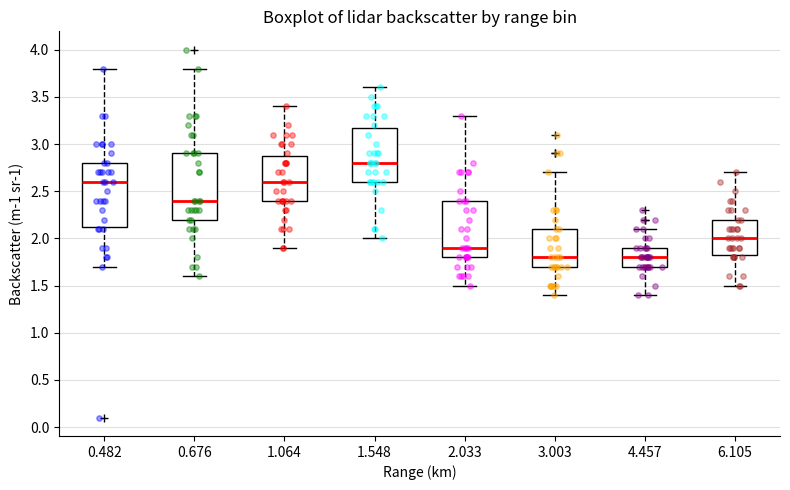

Which box has the highest median line?

1.548